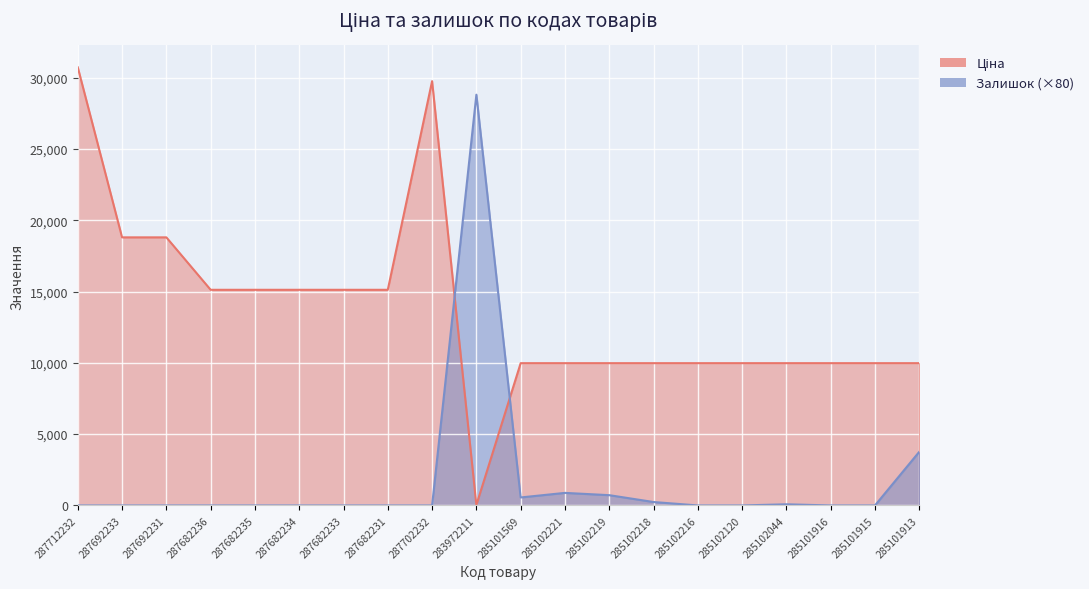

Which series ends up on top after the final intersection of Залишок and Ціна?

Ціна